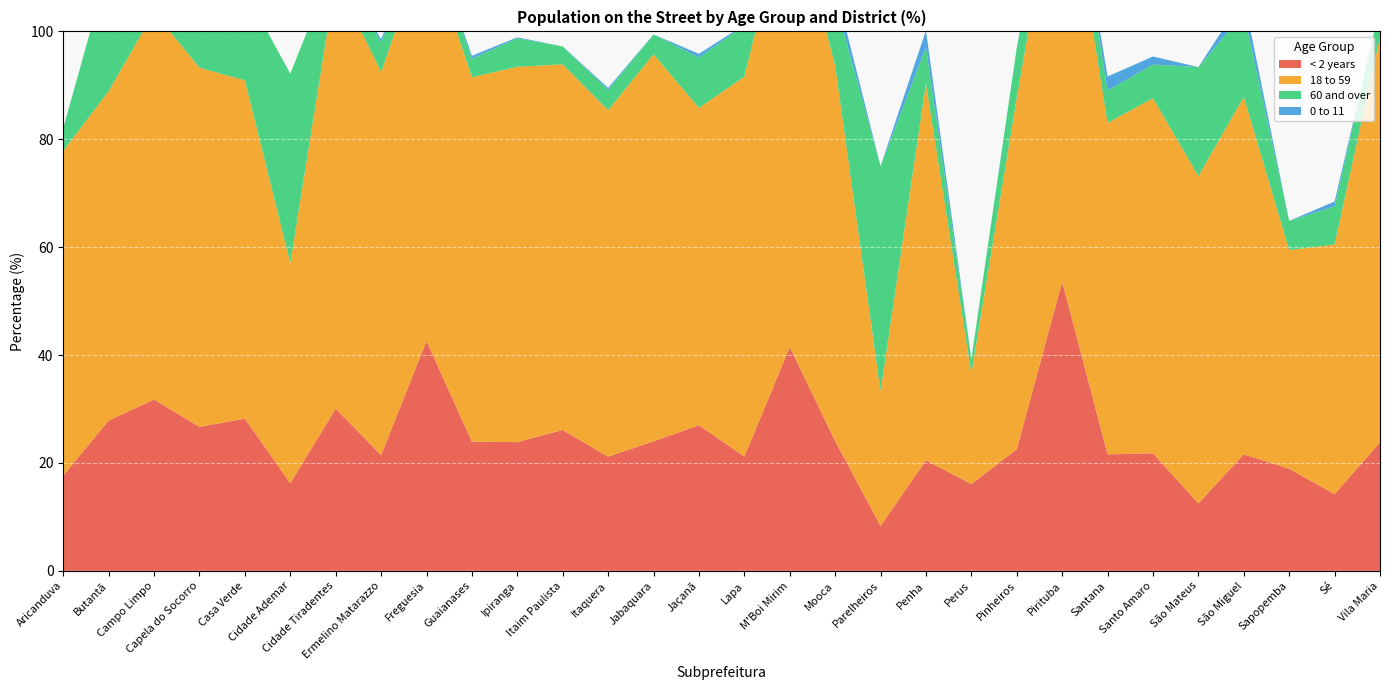

Reading left to right, list all the values displayed in this chart.

< 2 years: Aricanduva=17.7	Butantã=27.9	Campo Limpo=31.8	Capela do Socorro=26.7	Casa Verde=28.2	Cidade Ademar=16.2	Cidade Tiradentes=30.1	Ermelino Matarazzo=21.4	Freguesia=42.6	Guaianases=23.9	Ipiranga=23.9	Itaim Paulista=26.1	Itaquera=21.2	Jabaquara=24.0	Jaçanã=27.0	Lapa=21.2	M'Boi Mirim=41.5	Mooca=24.1	Parelheiros=8.3	Penha=20.5	Perus=16.1	Pinheiros=22.5	Pirituba=53.6	Santana=21.6	Santo Amaro=21.8	São Mateus=12.5	São Miguel=21.6	Sapopemba=18.9	Sé=14.2	Vila Maria=23.8
18 to 59: Aricanduva=60.2	Butantã=61.1	Campo Limpo=71.8	Capela do Socorro=66.6	Casa Verde=62.7	Cidade Ademar=40.8	Cidade Tiradentes=79.7	Ermelino Matarazzo=71.0	Freguesia=74.1	Guaianases=67.5	Ipiranga=69.6	Itaim Paulista=67.8	Itaquera=64.2	Jabaquara=71.8	Jaçanã=58.8	Lapa=70.4	M'Boi Mirim=84.4	Mooca=69.6	Parelheiros=25.0	Penha=69.9	Perus=20.5	Pinheiros=65.2	Pirituba=82.5	Santana=61.4	Santo Amaro=65.8	São Mateus=60.7	São Miguel=66.3	Sapopemba=40.5	Sé=46.3	Vila Maria=75.2
60 and over: Aricanduva=4.2	Butantã=23.3	Campo Limpo=14.5	Capela do Socorro=10.0	Casa Verde=16.7	Cidade Ademar=35.1	Cidade Tiradentes=3.5	Ermelino Matarazzo=5.5	Freguesia=2.5	Guaianases=3.5	Ipiranga=5.3	Itaim Paulista=3.3	Itaquera=3.8	Jabaquara=3.7	Jaçanã=9.3	Lapa=9.6	M'Boi Mirim=3.0	Mooca=12.0	Parelheiros=41.7	Penha=6.7	Perus=2.7	Pinheiros=9.3	Pirituba=6.2	Santana=6.0	Santo Amaro=6.2	São Mateus=20.2	São Miguel=15.5	Sapopemba=5.4	Sé=7.1	Vila Maria=5.5
0 to 11: Aricanduva=0.0	Butantã=0.0	Campo Limpo=0.0	Capela do Socorro=0.3	Casa Verde=0.0	Cidade Ademar=0.0	Cidade Tiradentes=0.0	Ermelino Matarazzo=0.6	Freguesia=0.6	Guaianases=0.5	Ipiranga=0.2	Itaim Paulista=0.0	Itaquera=0.4	Jabaquara=0.0	Jaçanã=0.7	Lapa=0.1	M'Boi Mirim=0.0	Mooca=2.8	Parelheiros=0.0	Penha=3.1	Perus=0.0	Pinheiros=0.0	Pirituba=0.0	Santana=2.6	Santo Amaro=1.5	São Mateus=0.0	São Miguel=2.9	Sapopemba=0.0	Sé=0.9	Vila Maria=0.0